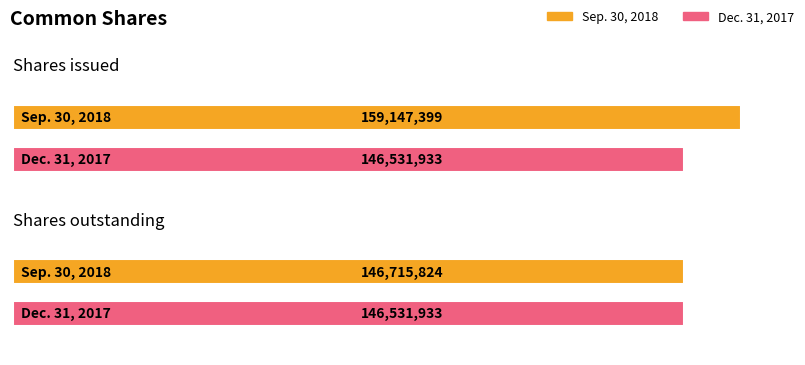

Count the number of categories in the chart.

2